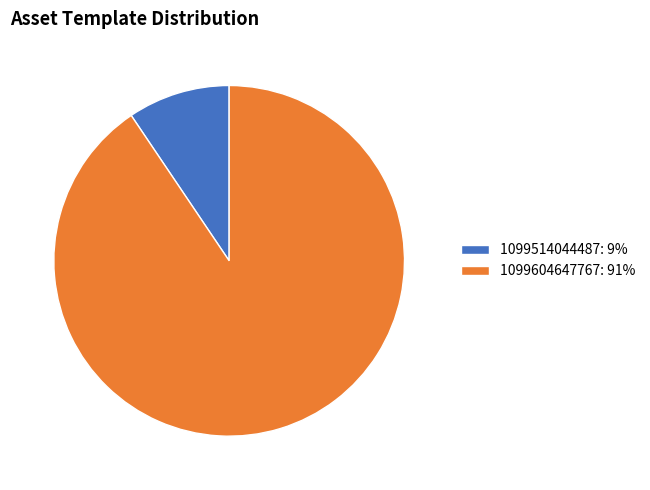

What is the largest slice in the pie chart?

1099604647767